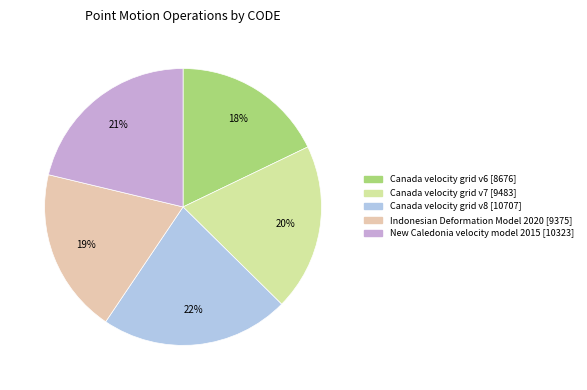

What is the largest slice in the pie chart?

Canada velocity grid v8